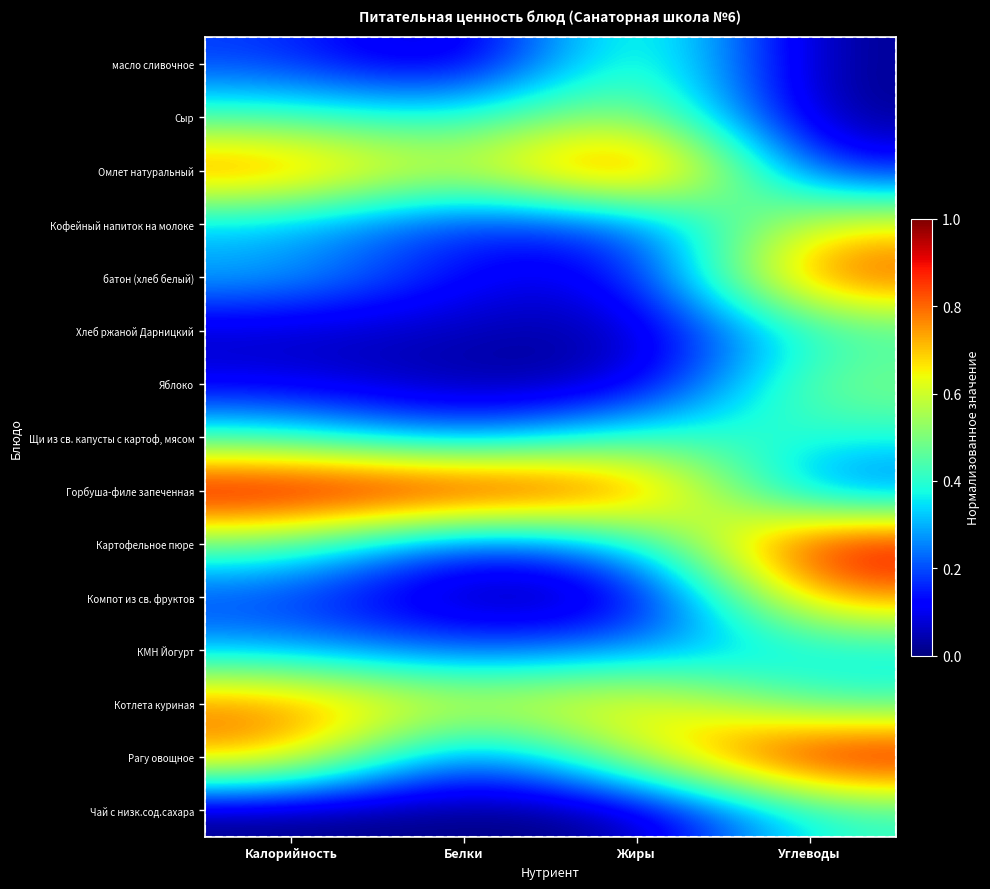

Which category has the lowest value across all series?

Белки